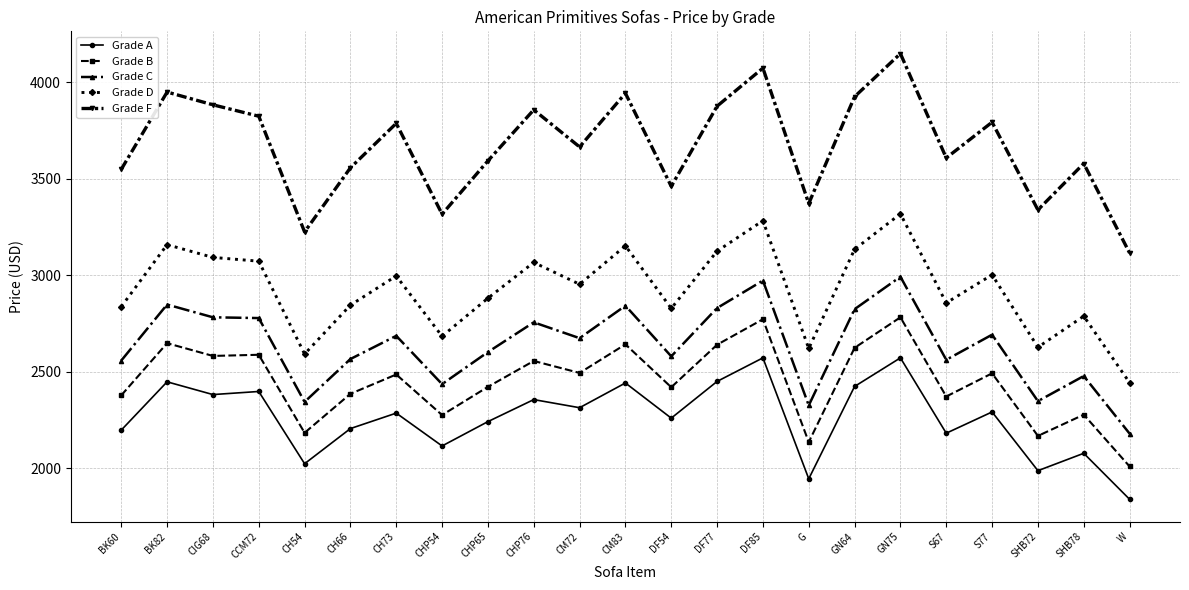

Which series has the largest range (max minus min)?

Grade F